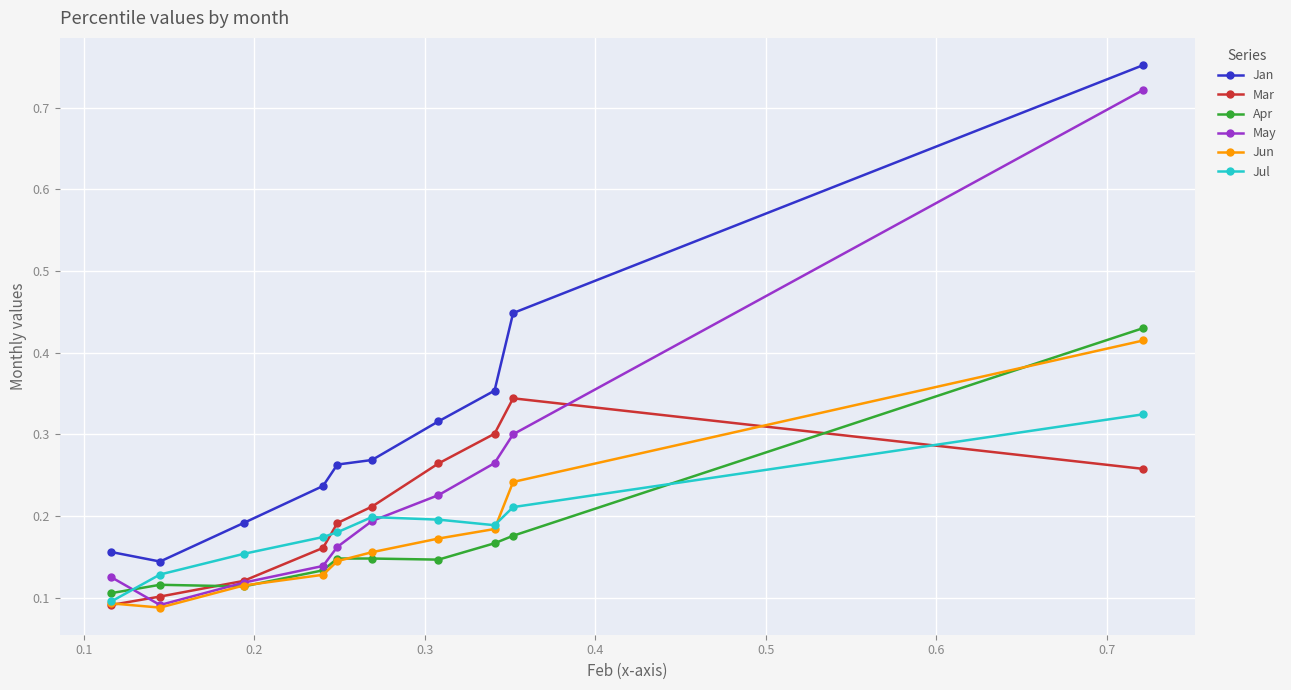

Count the number of data series in this chart.

6